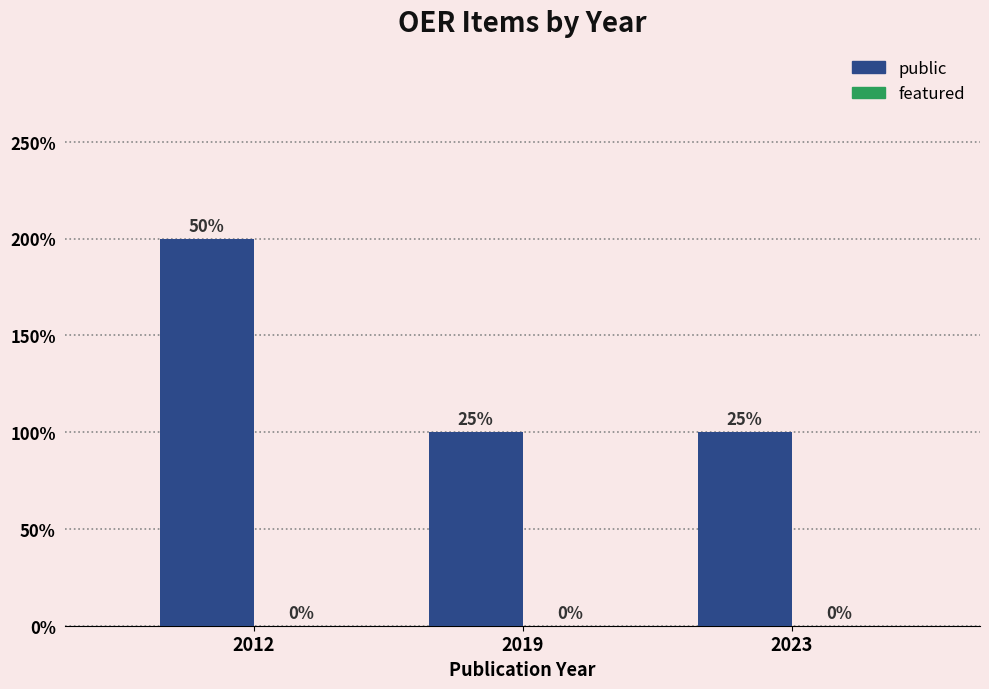

Reading right to left, what are all the values shown in this chart?

public: 2023=1	2019=1	2012=2
featured: 2023=0	2019=0	2012=0